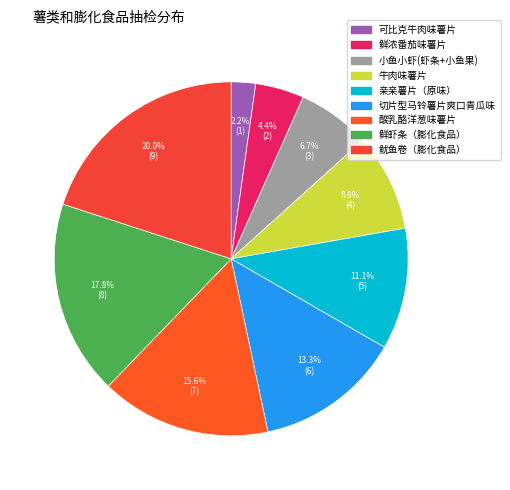

Count the number of slices in the pie.

9